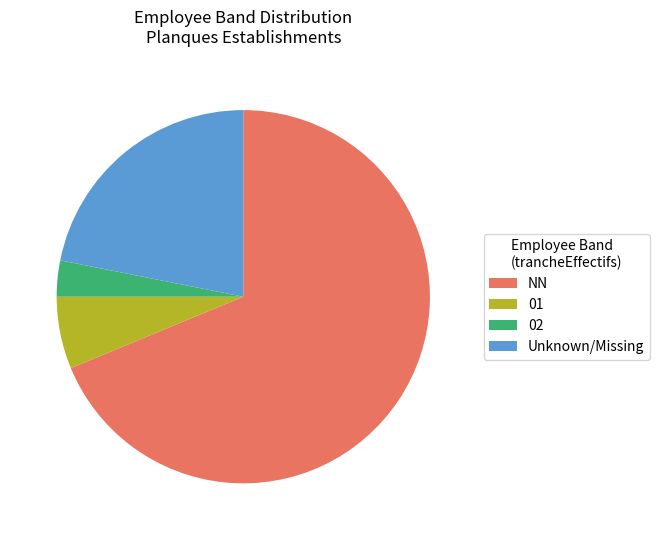

Does NN account for over 50% of the chart?

Yes